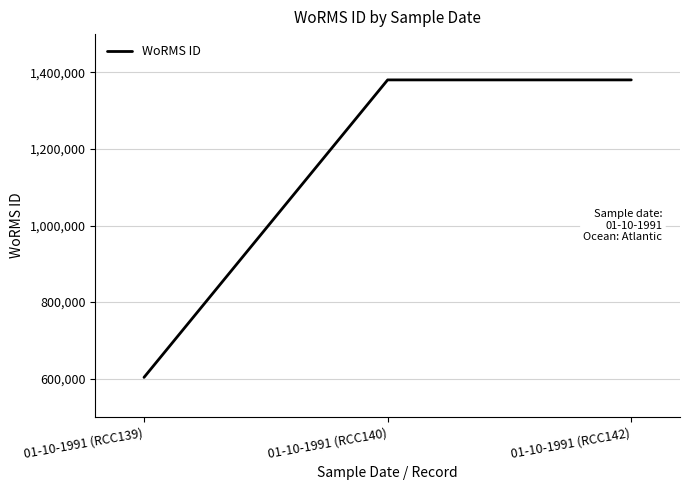

Approximately how many times larger is the value at 01-10-1991 (RCC140) compared to 01-10-1991 (RCC139)?

2.3